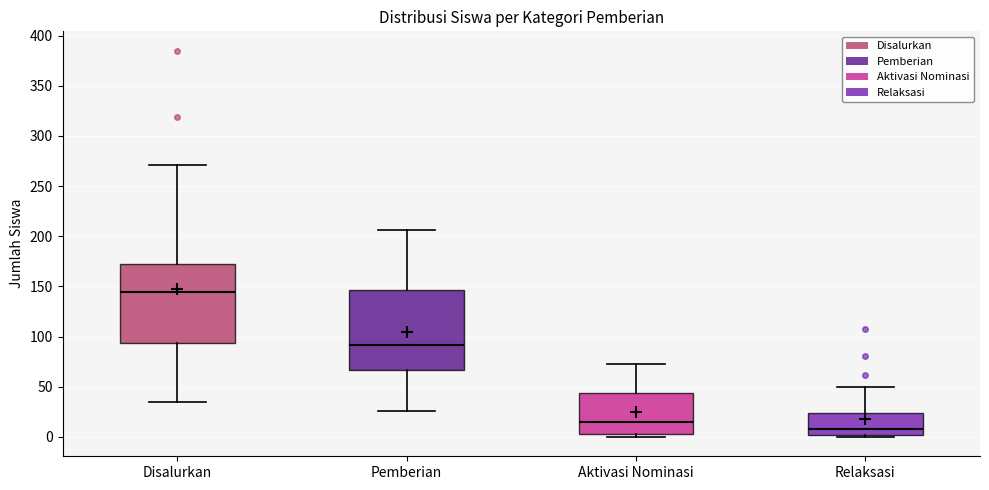

Reading left to right, transcribe this box plot: for each box, give where its median line is, the range the box spans, and where its two whiskers end, as read against the y-axis. The values are not printed on the chart, so give them approximately, as read against the axis.

Disalurkan: median 145, box 95 to 170, whiskers 35 to 270
Pemberian: median 90, box 65 to 145, whiskers 25 to 205
Aktivasi Nominasi: median 15, box 5 to 45, whiskers 0 to 75
Relaksasi: median 10, box 0 to 25, whiskers 0 (just below the box's lower edge) to 50